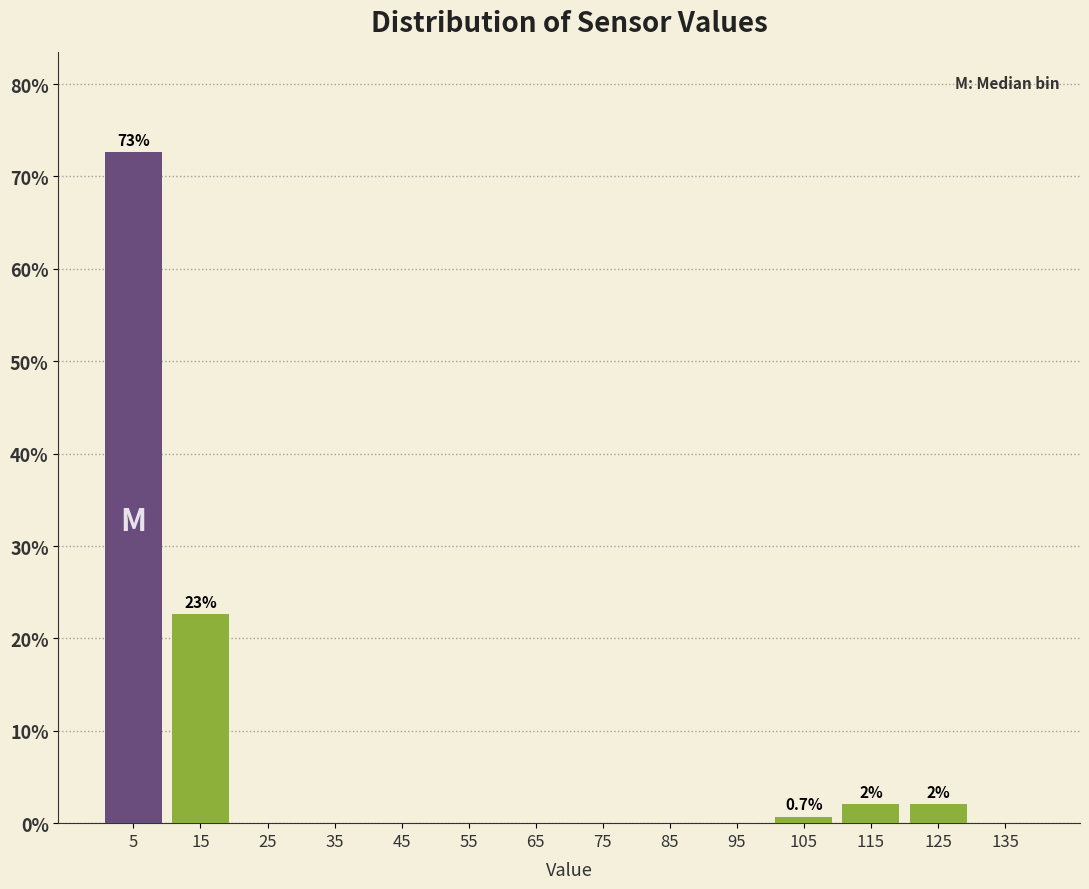

Which range on the x-axis has the tallest bar?

0 to 10